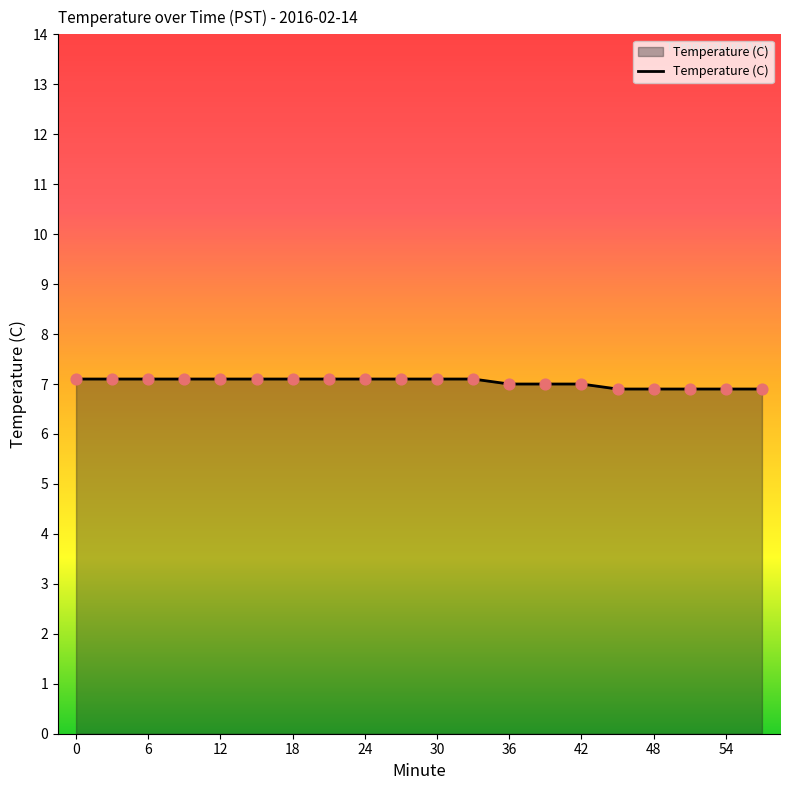

What is the smallest value displayed?

6.9